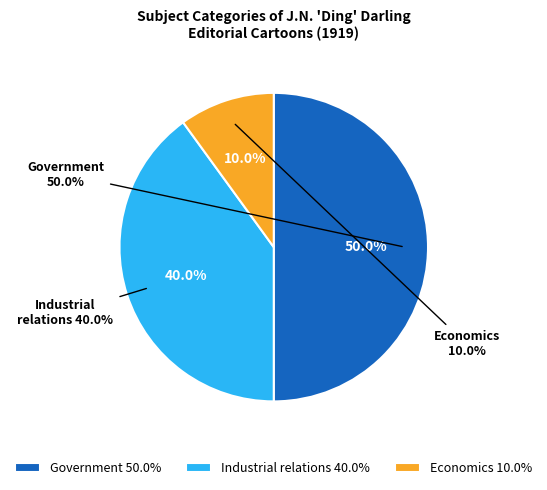

Is it true that Economics|inflation is 16% of the pie?

False